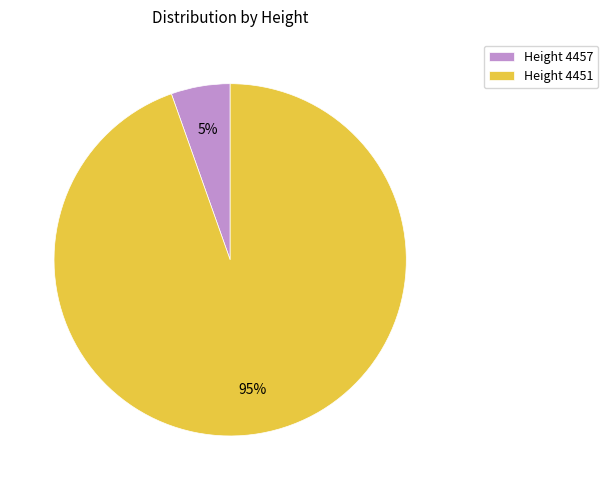

What percentage is the Height 4457 slice, to the nearest percent?

5%